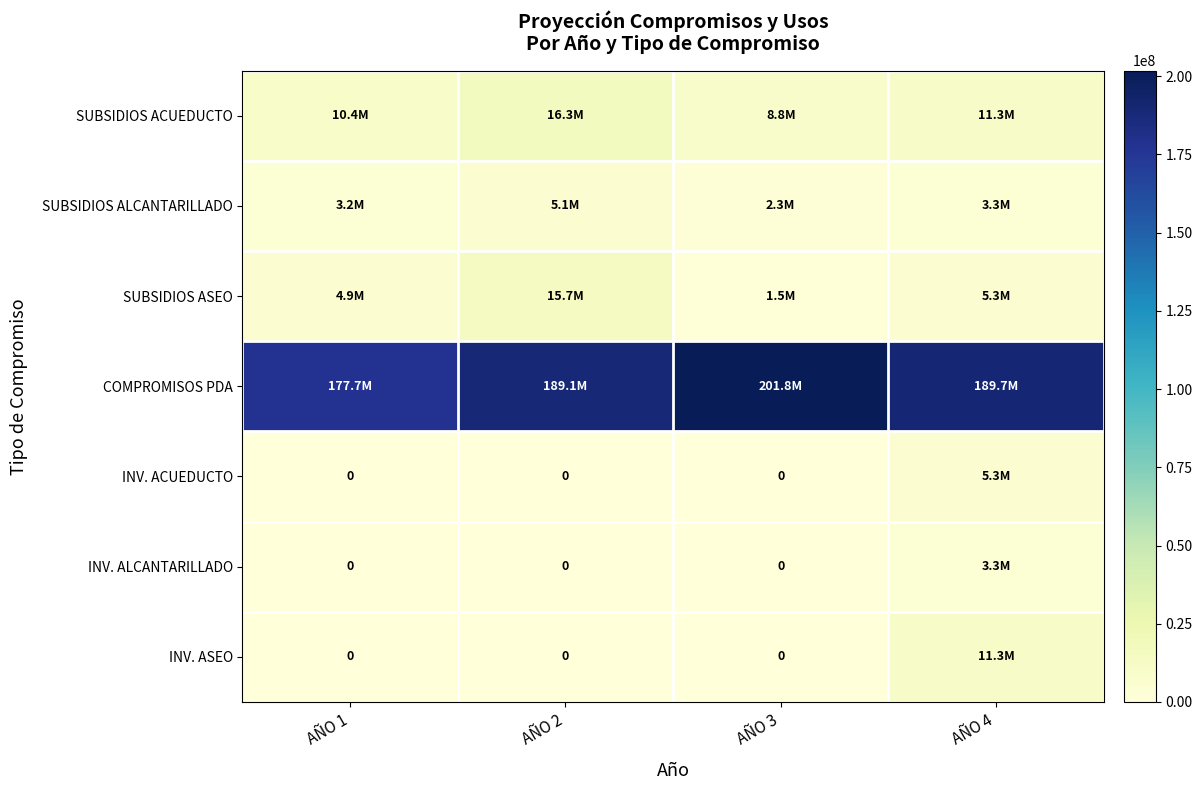

Rank the series by their maximum value, from highest to lowest.

COMPROMISOS PDA, SUBSIDIOS ACUEDUCTO, SUBSIDIOS ASEO, INV. ASEO, INV. ACUEDUCTO, SUBSIDIOS ALCANTARILLADO, INV. ALCANTARILLADO